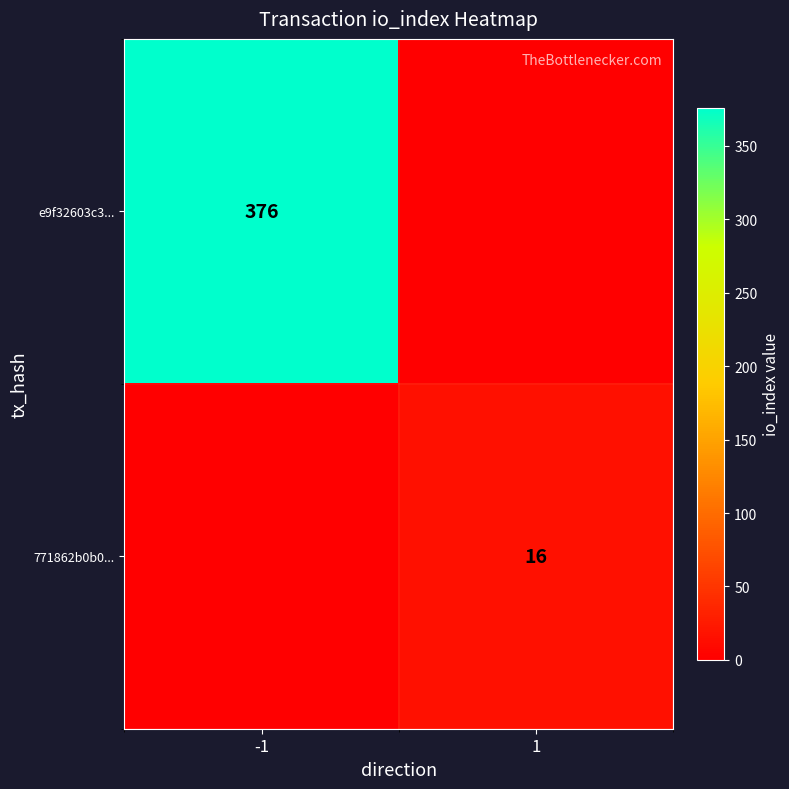

The e9f32603c3... series shows 376 at -1. True or false?

True